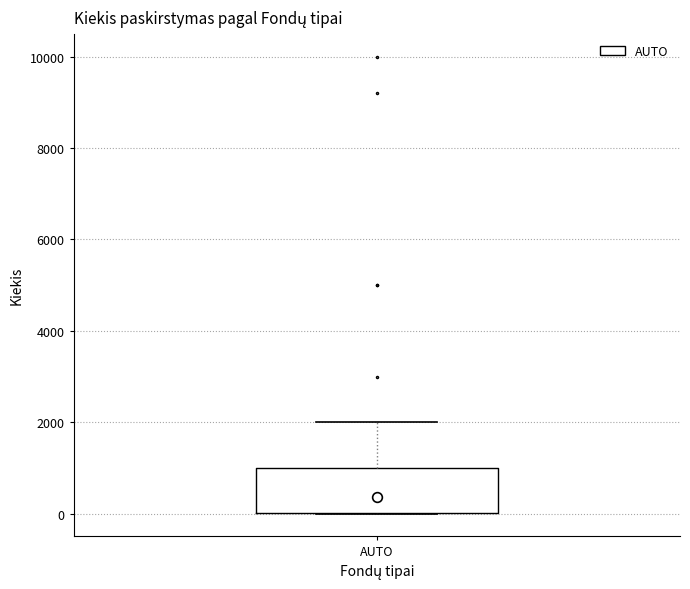

Where is the upper edge of the box for AUTO on the y-axis? The values are not printed on the chart, so give them approximately, as read against the axis.

1000